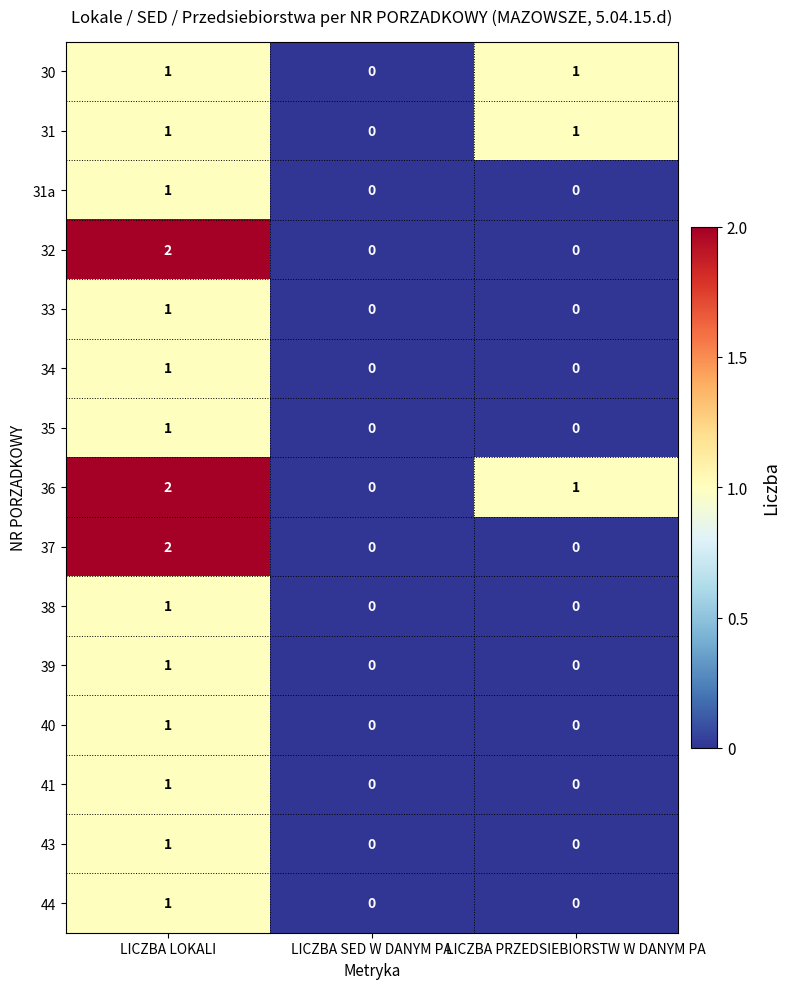

How many series are shown in this chart?

15